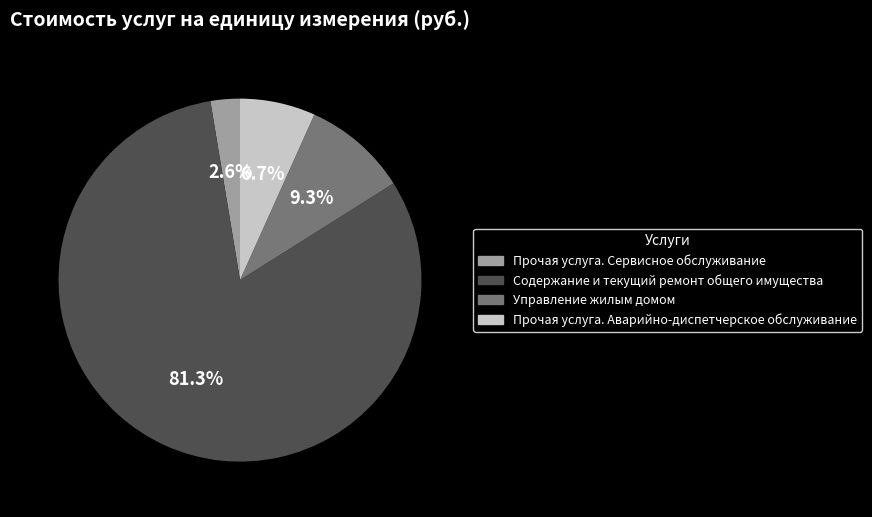

Is there a majority slice in this chart?

Yes